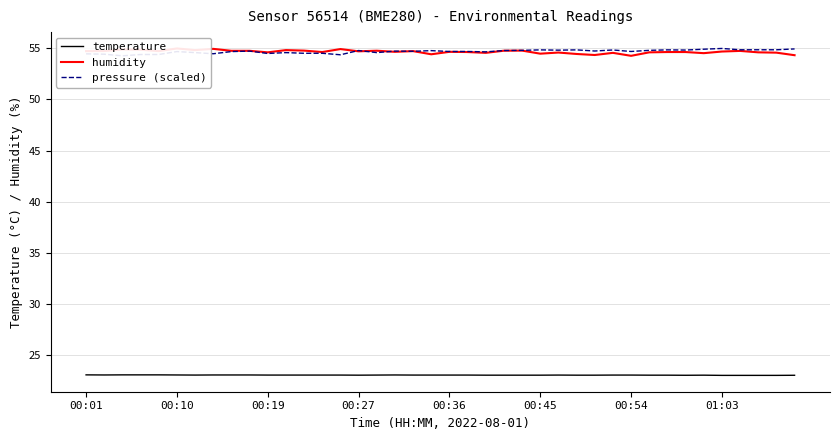

Reading left to right, transcribe all the data shown in this chart.

temperature: 23.1	23.1	23.1	23.1	23.1	23.1	23.1	23.1	23.1	23.1	23.1	23.1	23.1	23.1	23.1	23.0	23.1	23.1	23.1	23.1	23.1	23.1	23.0	23.0	23.0	23.0	23.1	23.0	23.0	23.1	23.1	23.0	23.0	23.0	23.0	23.0	23.0	23.0	23.0	23.0
humidity: 54.7	54.7	54.9	54.9	54.7	55.0	54.8	55.0	54.8	54.8	54.6	54.8	54.8	54.6	54.9	54.7	54.8	54.7	54.7	54.4	54.7	54.6	54.6	54.8	54.8	54.5	54.6	54.5	54.4	54.6	54.3	54.6	54.6	54.6	54.5	54.7	54.8	54.6	54.6	54.3
pressure (scaled): 54.5	54.4	54.3	54.4	54.4	54.7	54.6	54.5	54.7	54.7	54.5	54.6	54.5	54.5	54.4	54.8	54.6	54.7	54.7	54.8	54.7	54.7	54.7	54.8	54.8	54.9	54.8	54.9	54.7	54.8	54.7	54.8	54.9	54.8	54.9	55.0	54.9	54.9	54.9	54.9